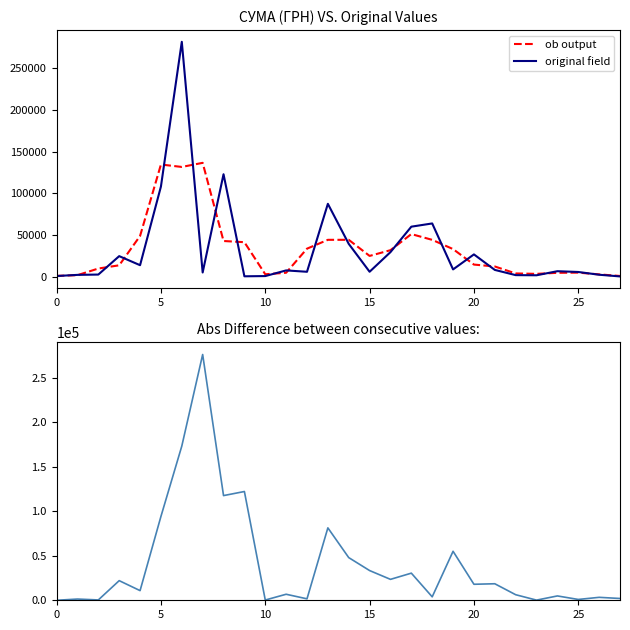

What is the difference between the original field values at 25 and 24?

101459.4